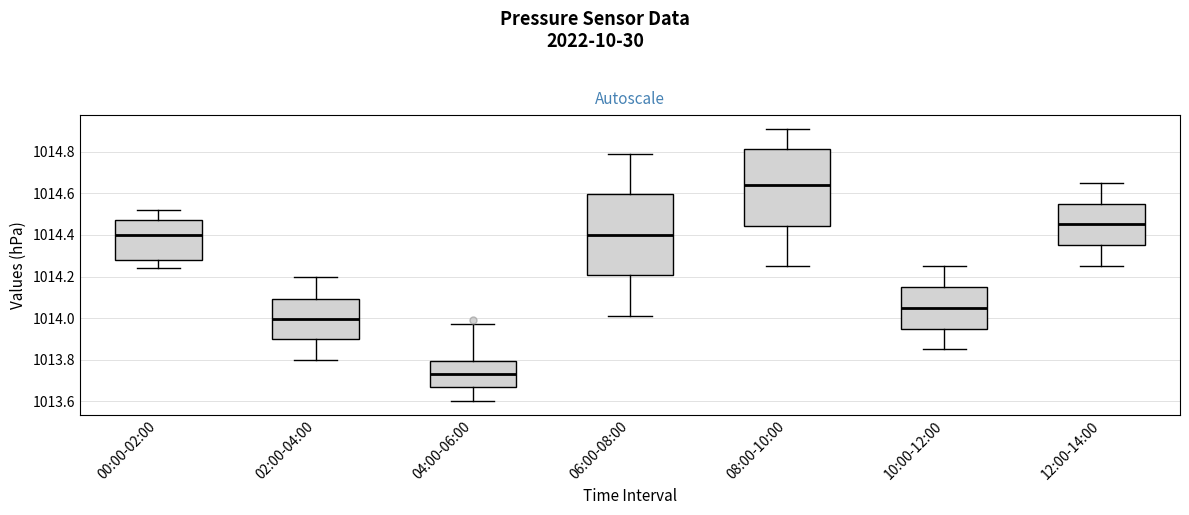

Where does the median line of the box for 04:00-06:00 sit on the y-axis? The values are not printed on the chart, so give them approximately, as read against the axis.

1013.74